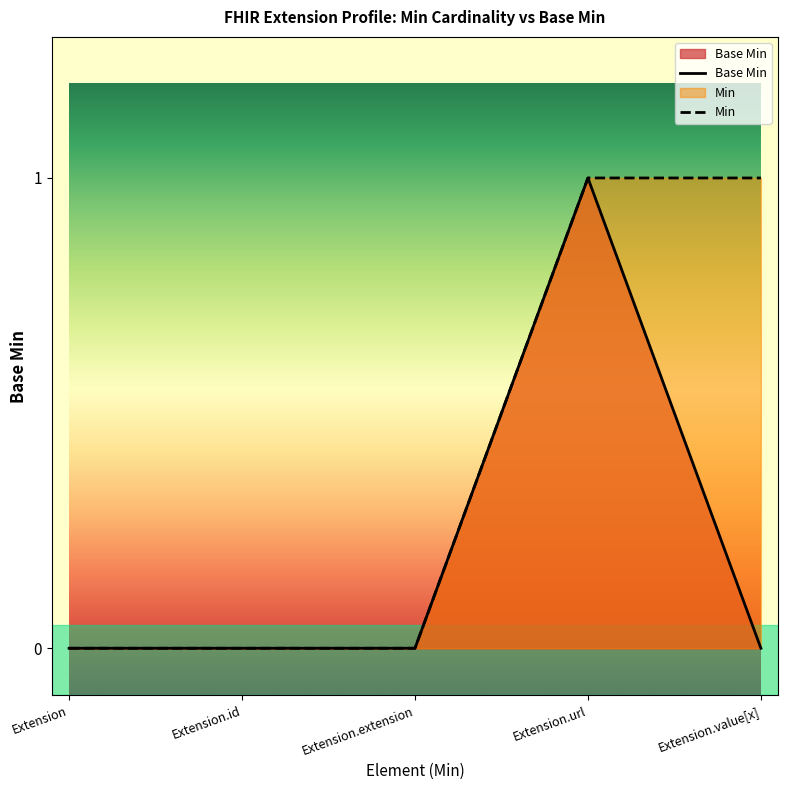

True or false: the data shows 0 at Extension.id.

False